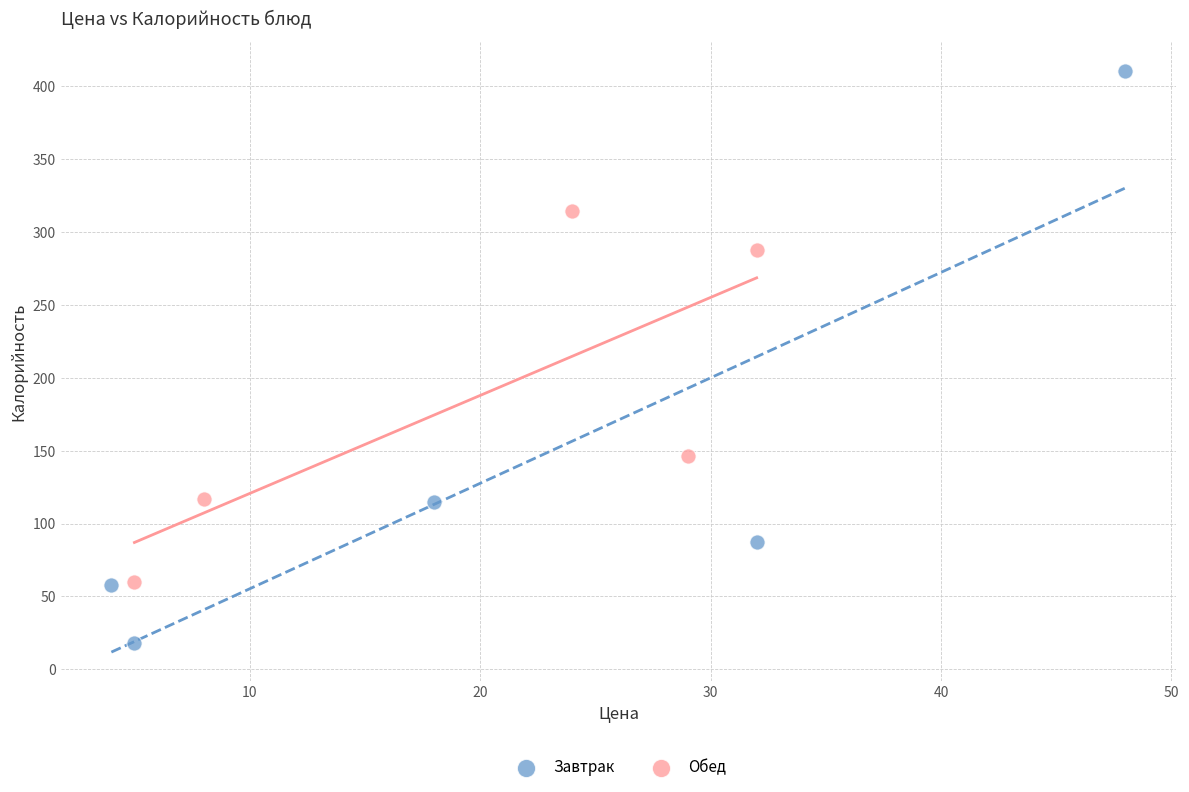

Which series has the widest spread of Y values?

Завтрак